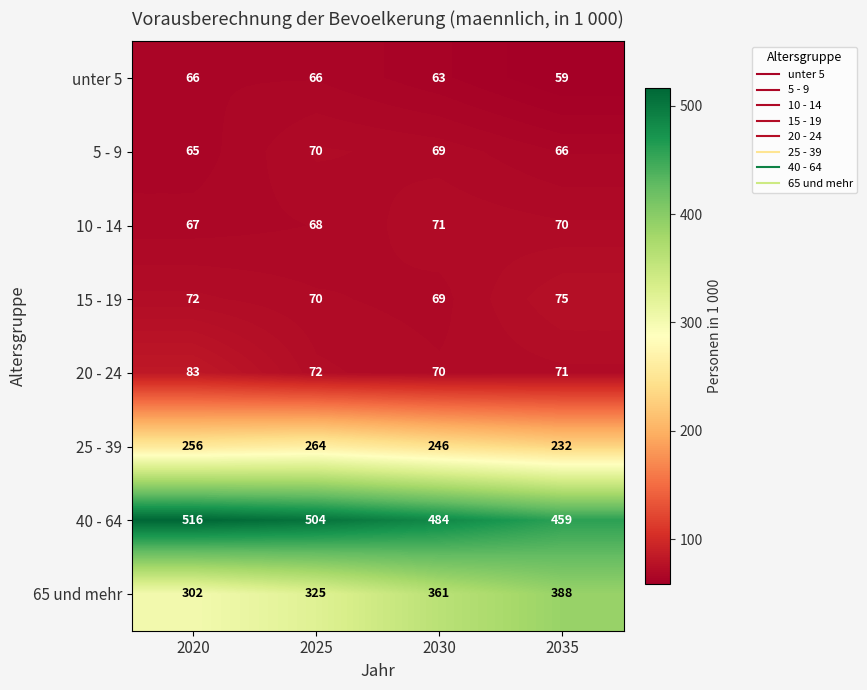

At 2035, list the series in order from smallest to largest.

unter 5, 5 - 9, 10 - 14, 20 - 24, 15 - 19, 25 - 39, 65 und mehr, 40 - 64